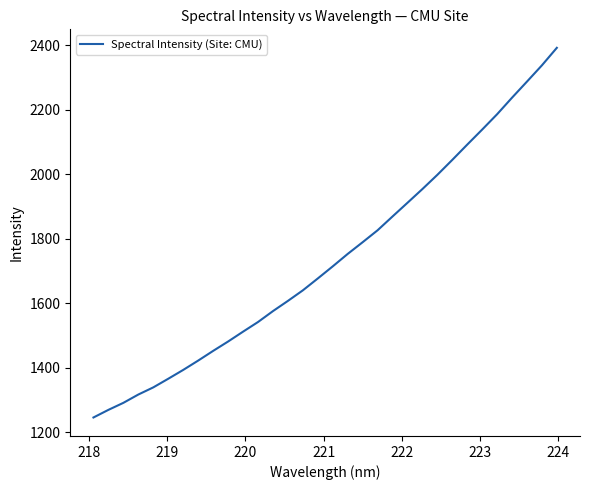

Count the number of categories in the chart.

32